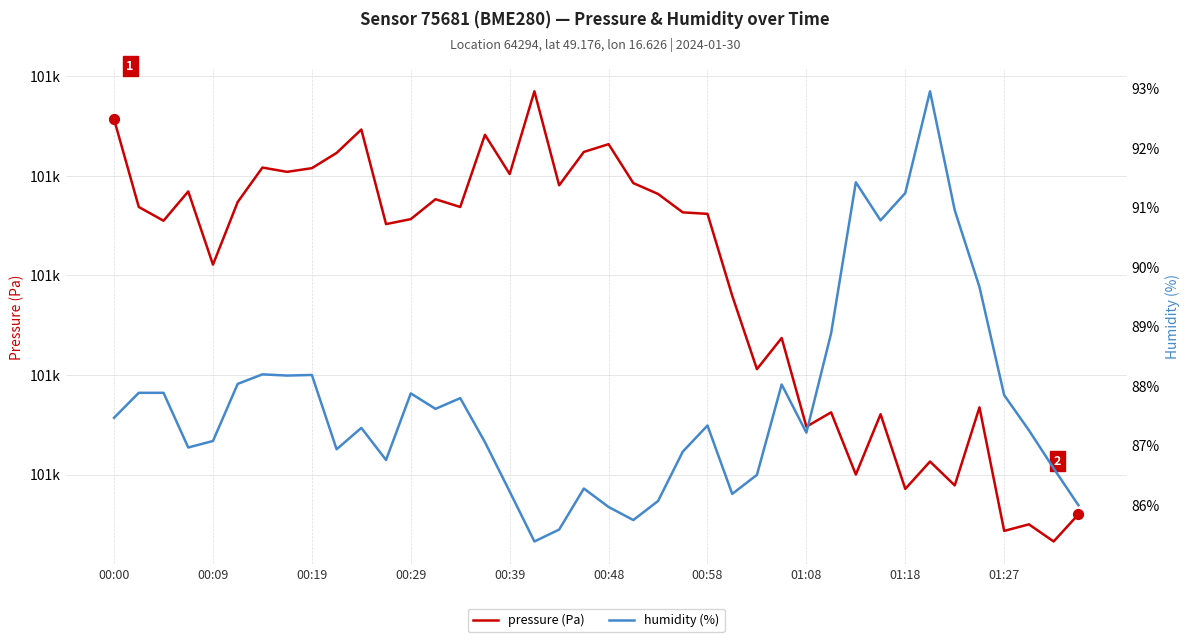

Which series has the largest total across all categories?

pressure (Pa)